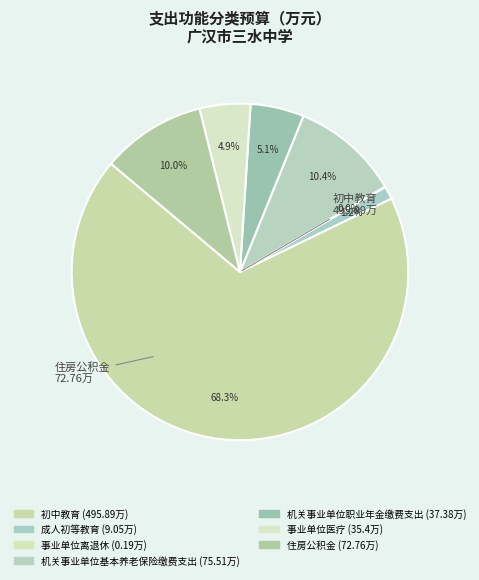

True or false: 机关事业单位基本养老保险缴费支出 accounts for 10% of the total.

True